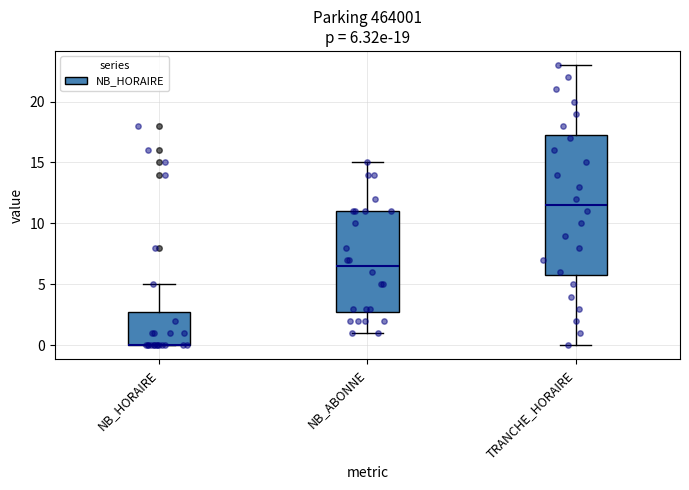

Which box is the tallest, from its lower edge to its upper edge?

TRANCHE_HORAIRE